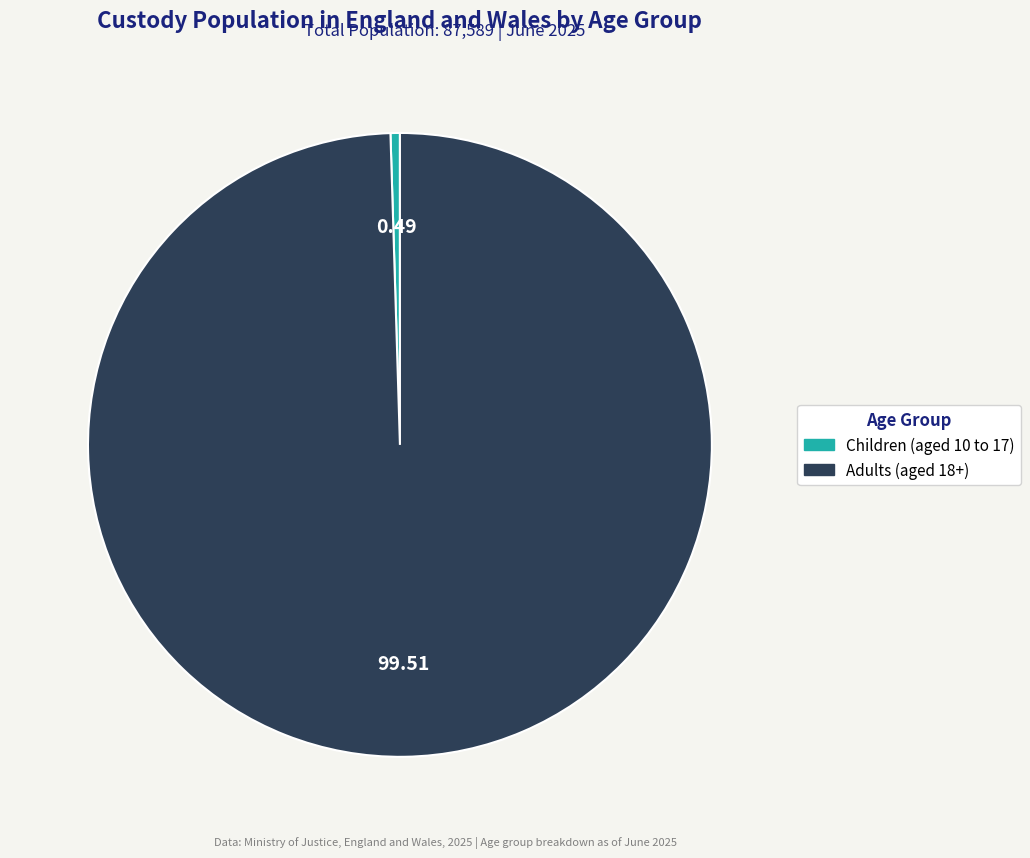

How many slices are in this pie chart?

2